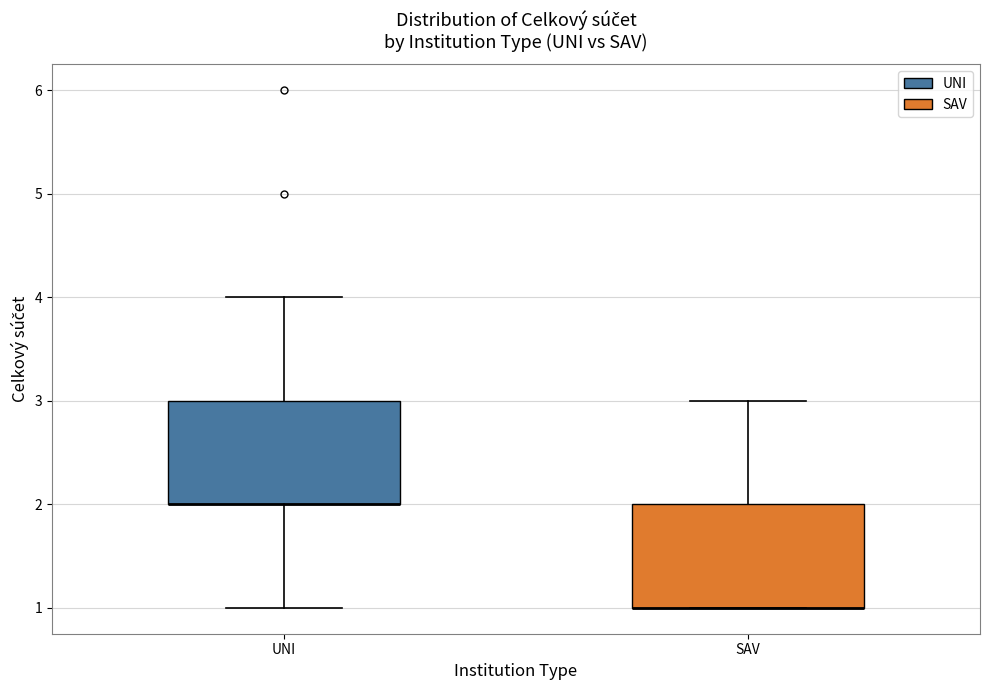

Where is the lower edge of the box for SAV on the y-axis? The values are not printed on the chart, so give them approximately, as read against the axis.

1